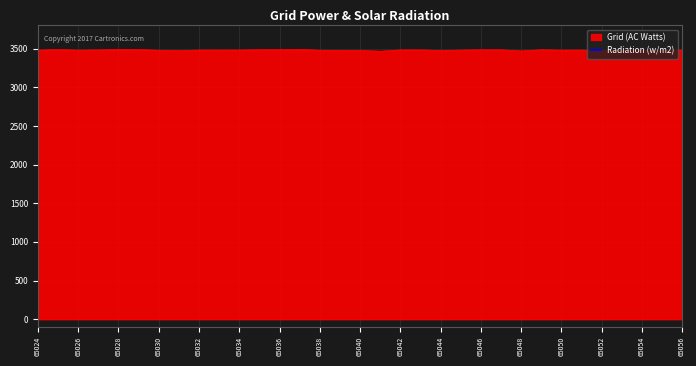

What is the maximum value for Grid (AC Watts)?

3490.4